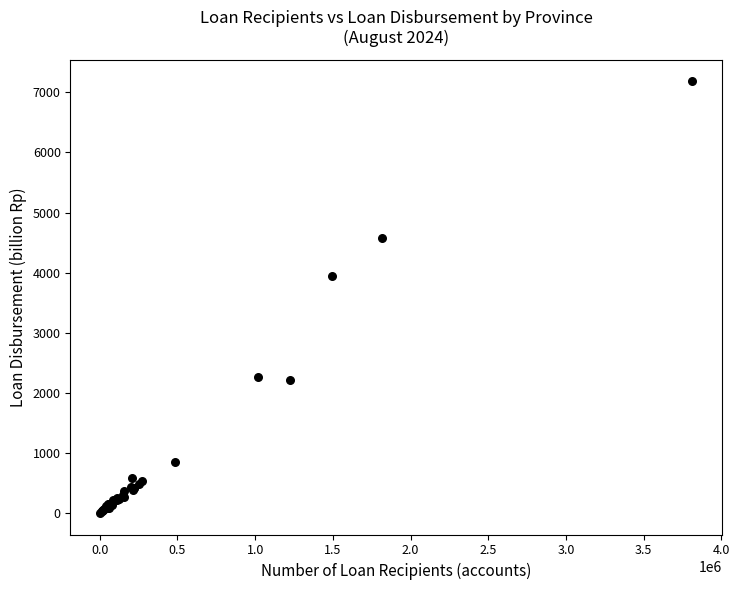

What Y value in the scatter plot is closest to 3594?

3945.2